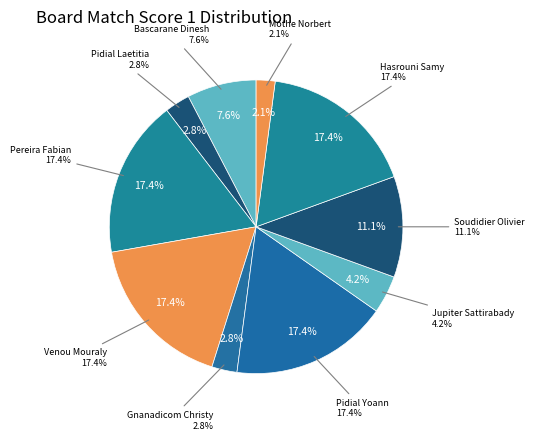

Is there any slice that represents more than half of the pie?

No